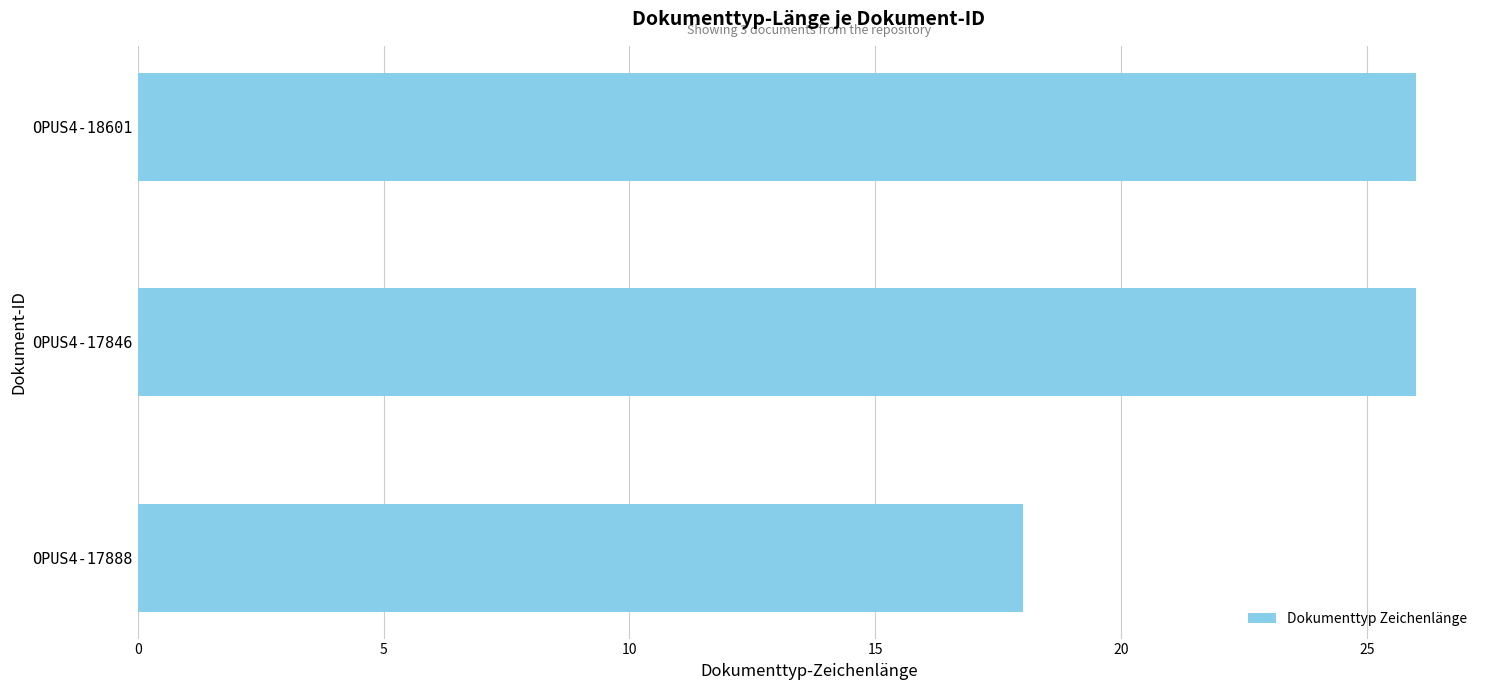

Reading top to bottom, what are all the values shown in this chart?

26	26	18